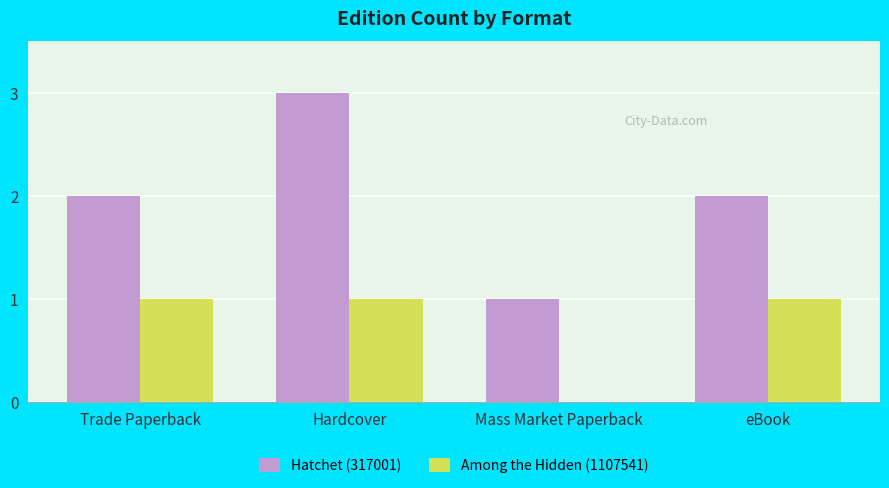

What is the maximum value for Hatchet (317001)?

3